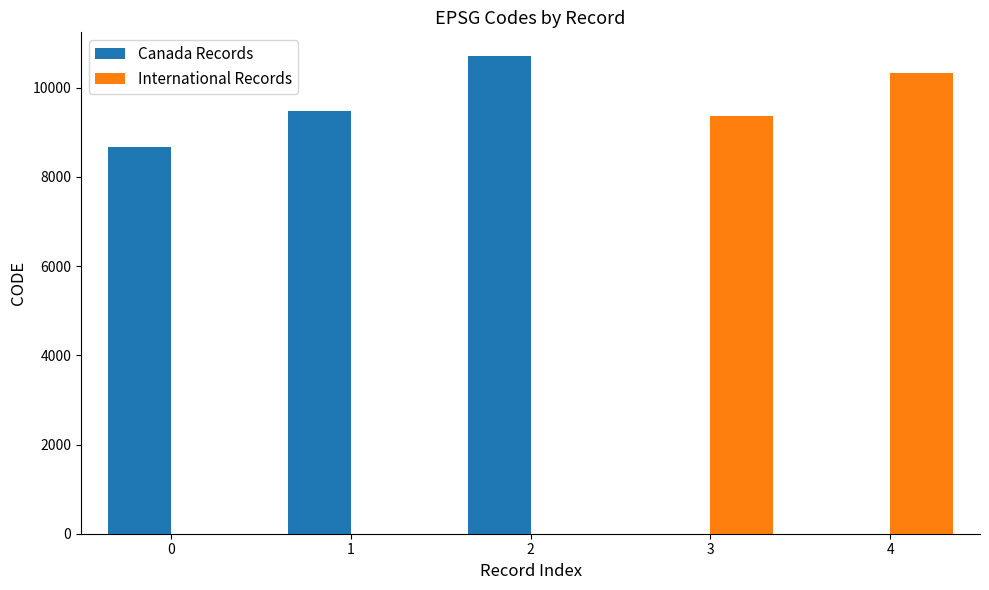

At which category is the sum across all series the highest?

2